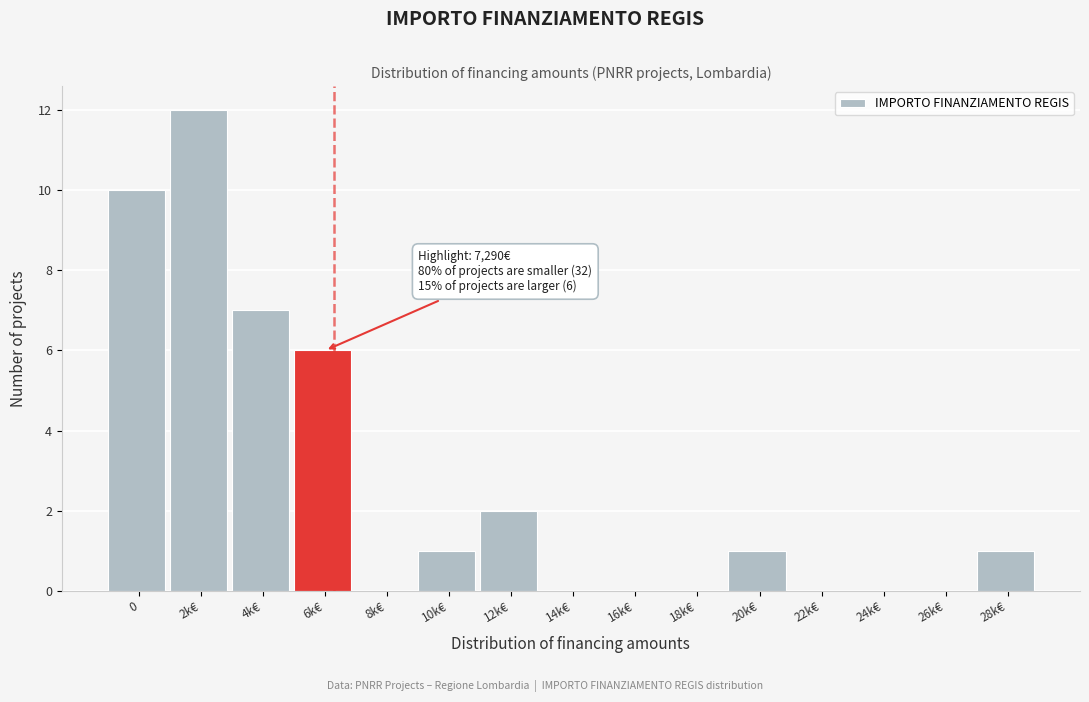

Reading left to right, extract all data points from this chart.

0=10	2k€=12	4k€=7	6k€=6	8k€=0	10k€=1	12k€=2	14k€=0	16k€=0	18k€=0	20k€=1	22k€=0	24k€=0	26k€=0	28k€=1